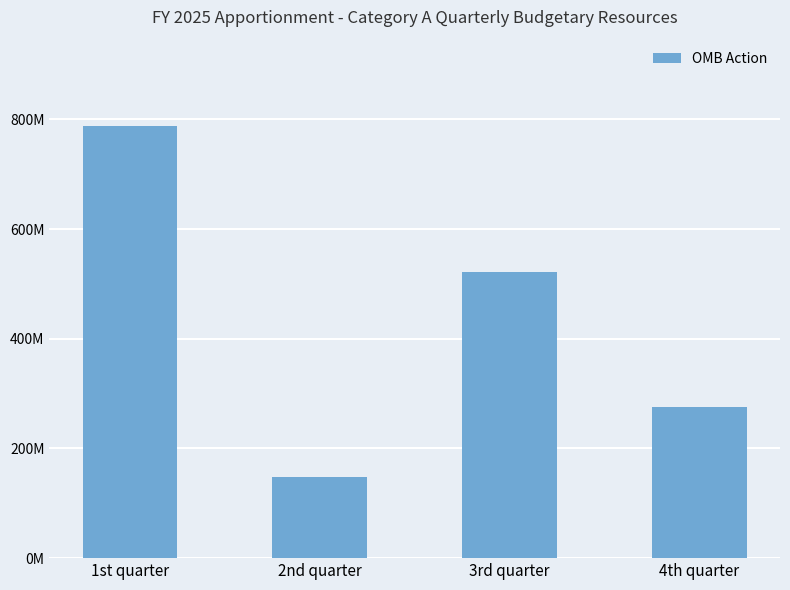

What is the greatest value displayed?

787984000